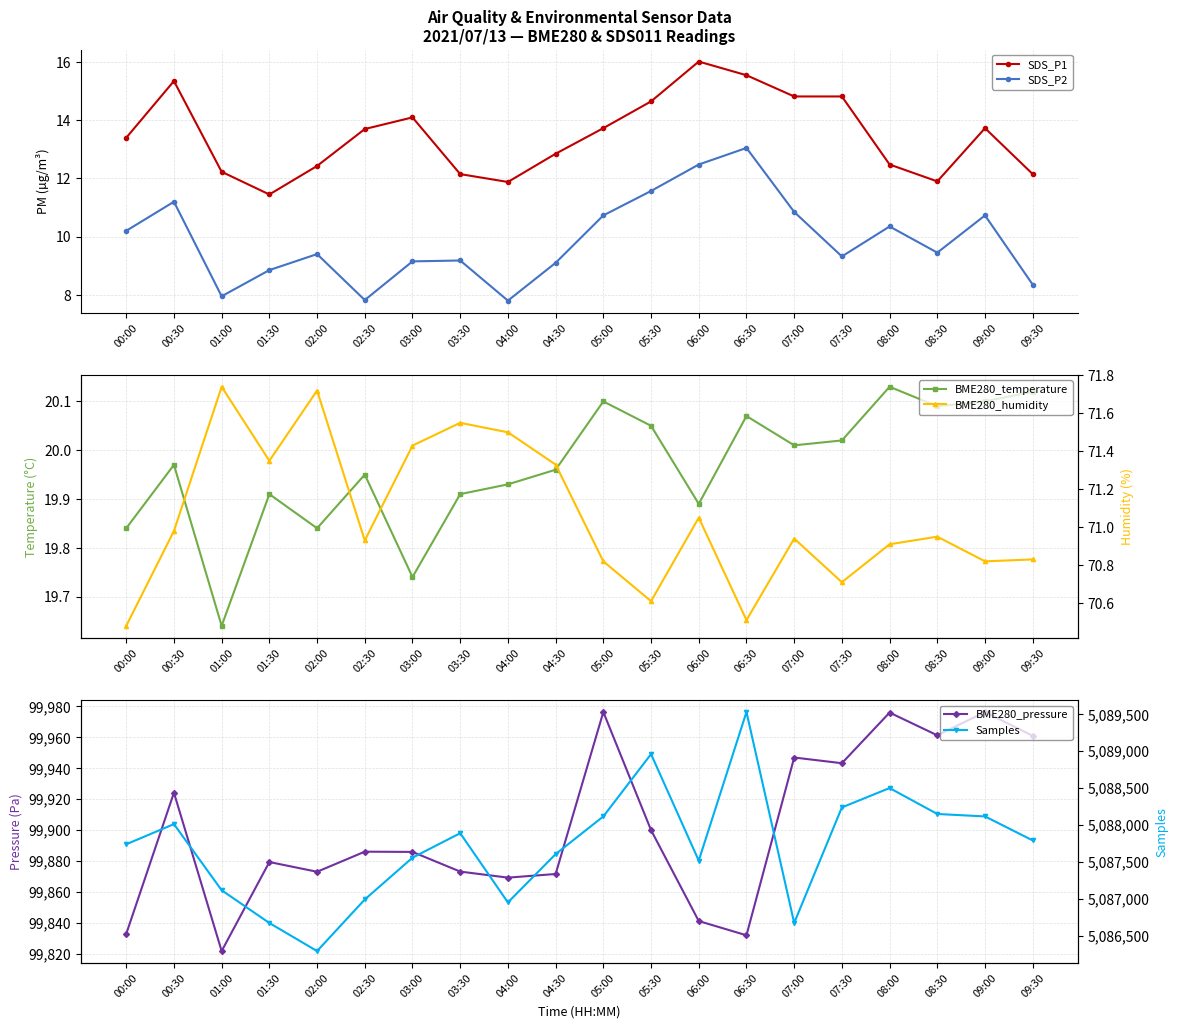

At which category does SDS_P2 reach its first local valley?

01:00